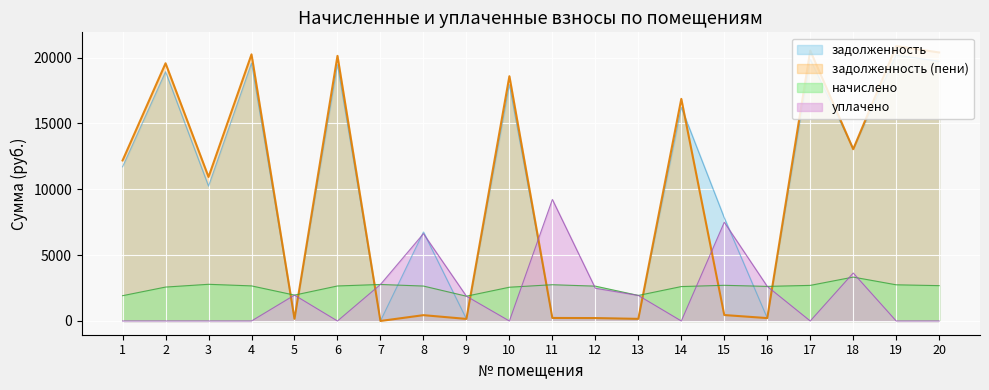

Which category has the lowest value in the начислено series?

9